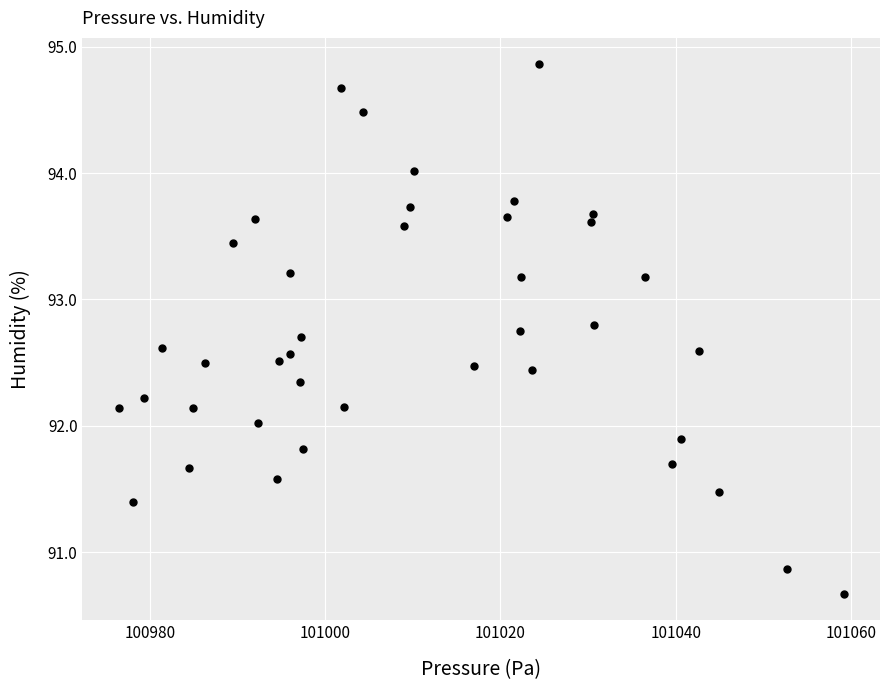

What is the range of Y values (max minus min)?

4.2